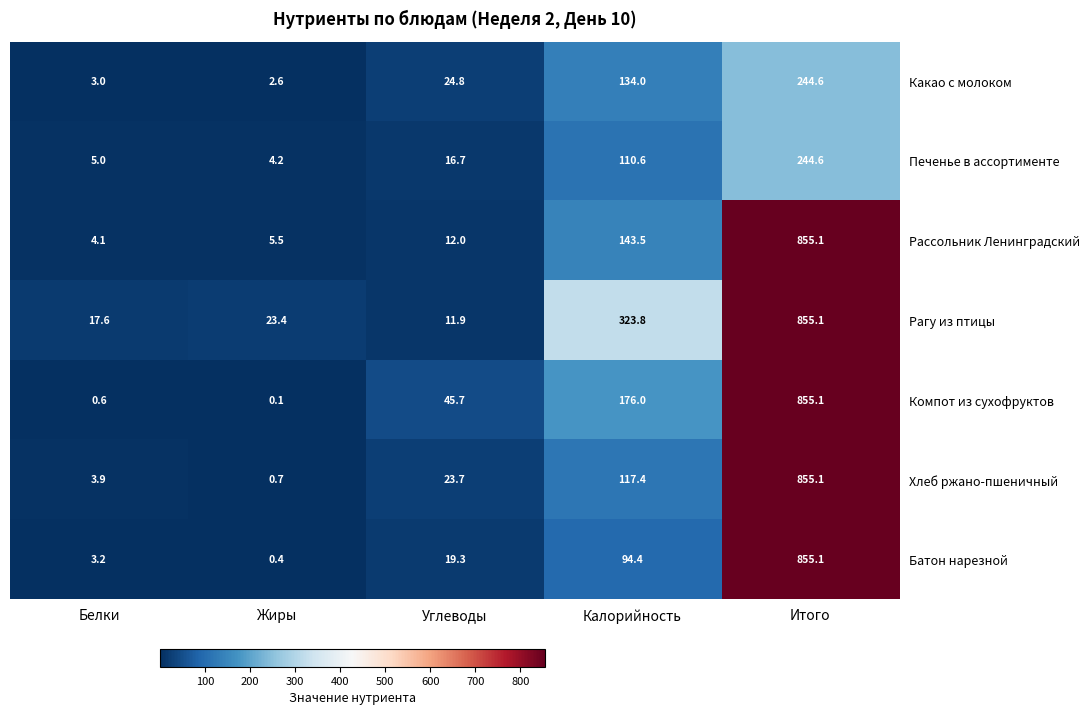

What is the difference between the maximum and minimum values in the Какао с молоком series?

242.0